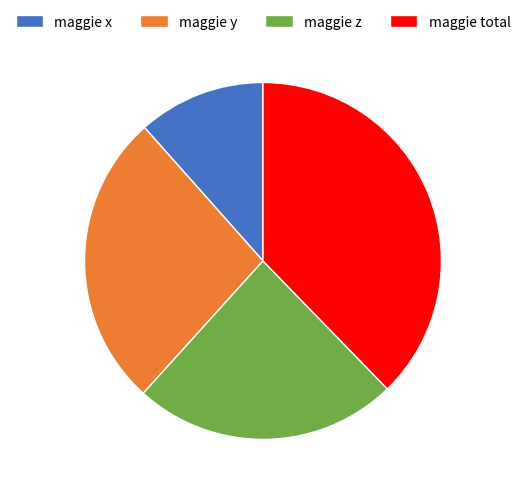

Which has a higher value, maggie z or maggie x?

maggie z